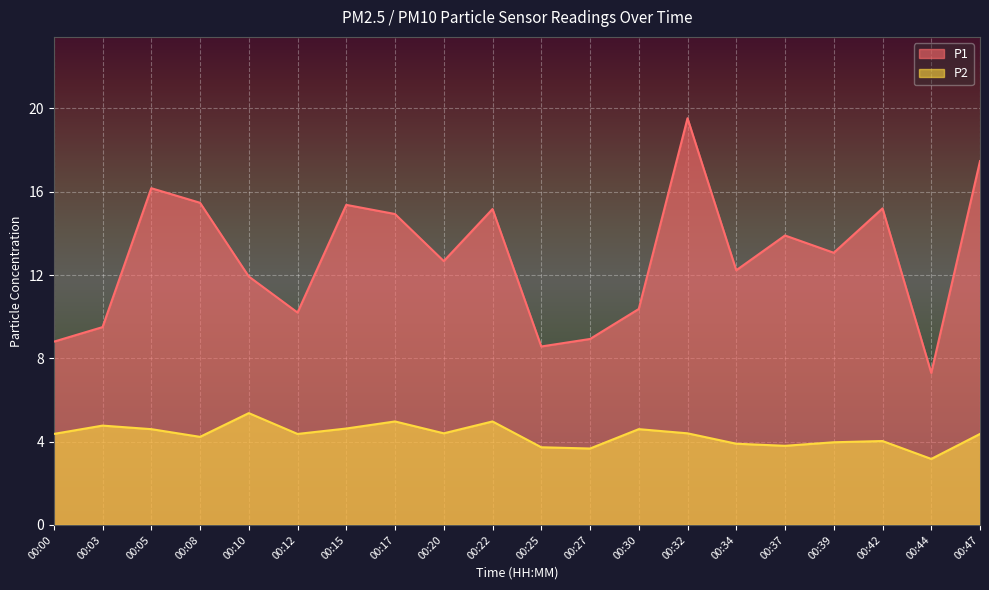

True or false: P1 and P2 cross at least once.

False